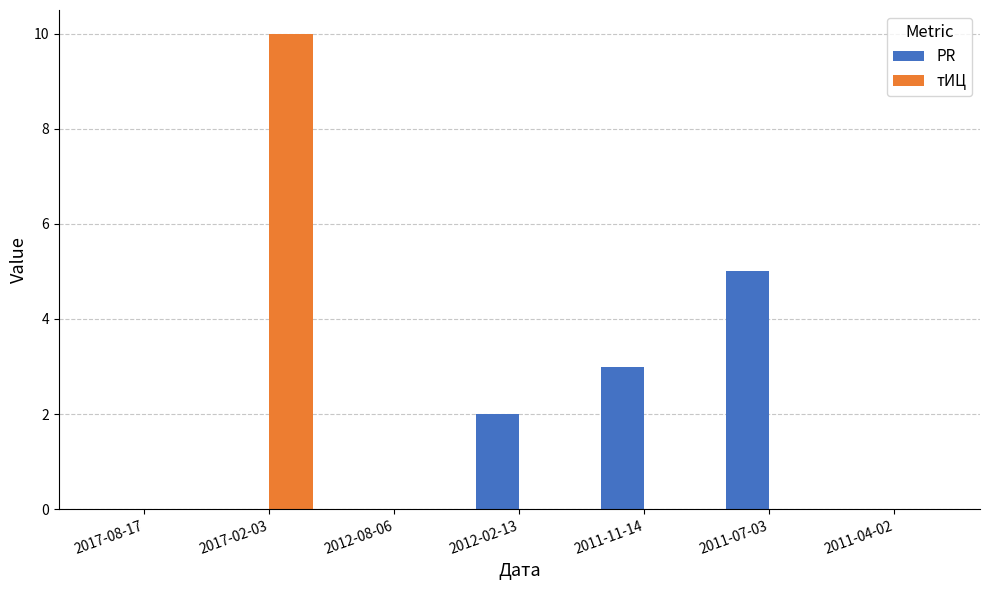

Between 2017-08-17 and 2012-02-13, which series saw the biggest shift?

PR